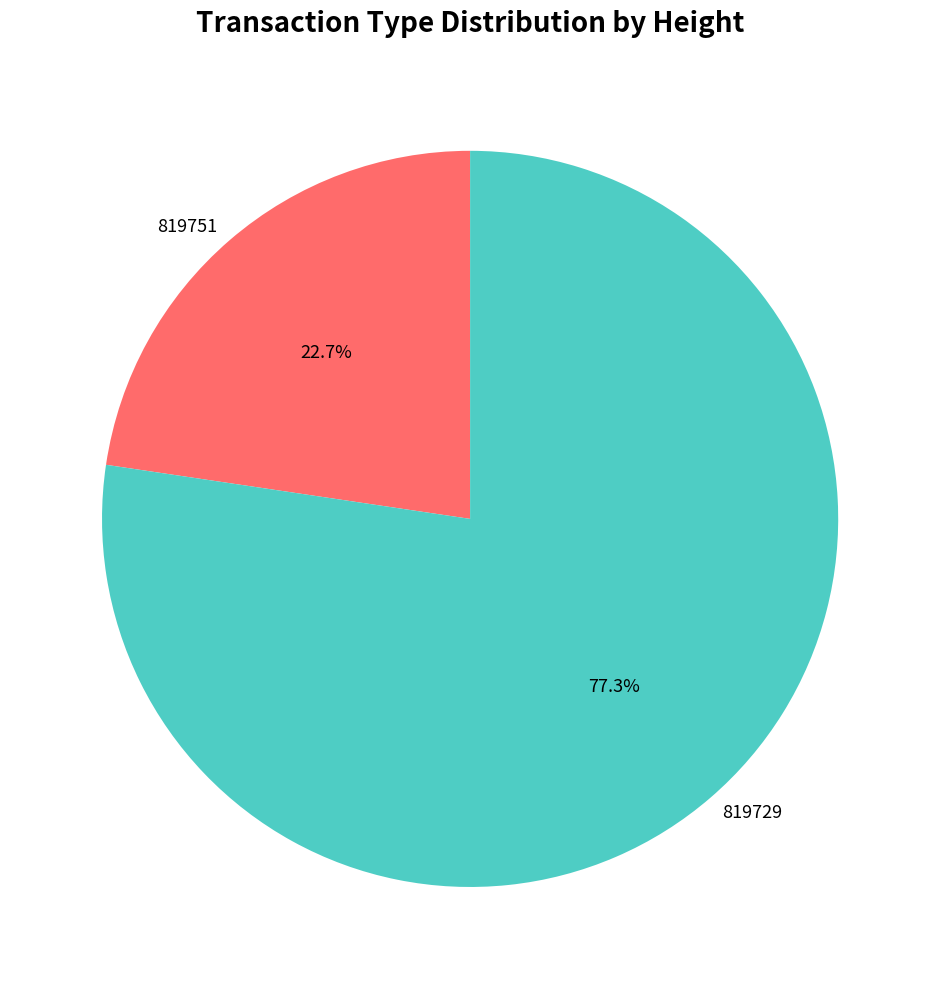

To the nearest percent, what is the average slice percentage?

50%